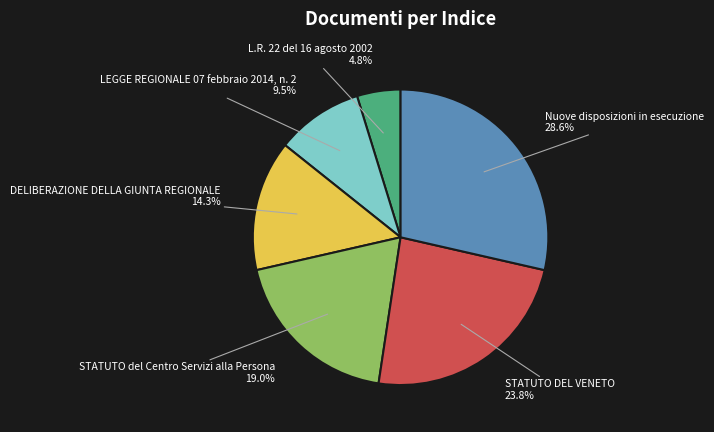

To the nearest percent, what percentage of the pie is DELIBERAZIONE DELLA GIUNTA REGIONALE?

14%